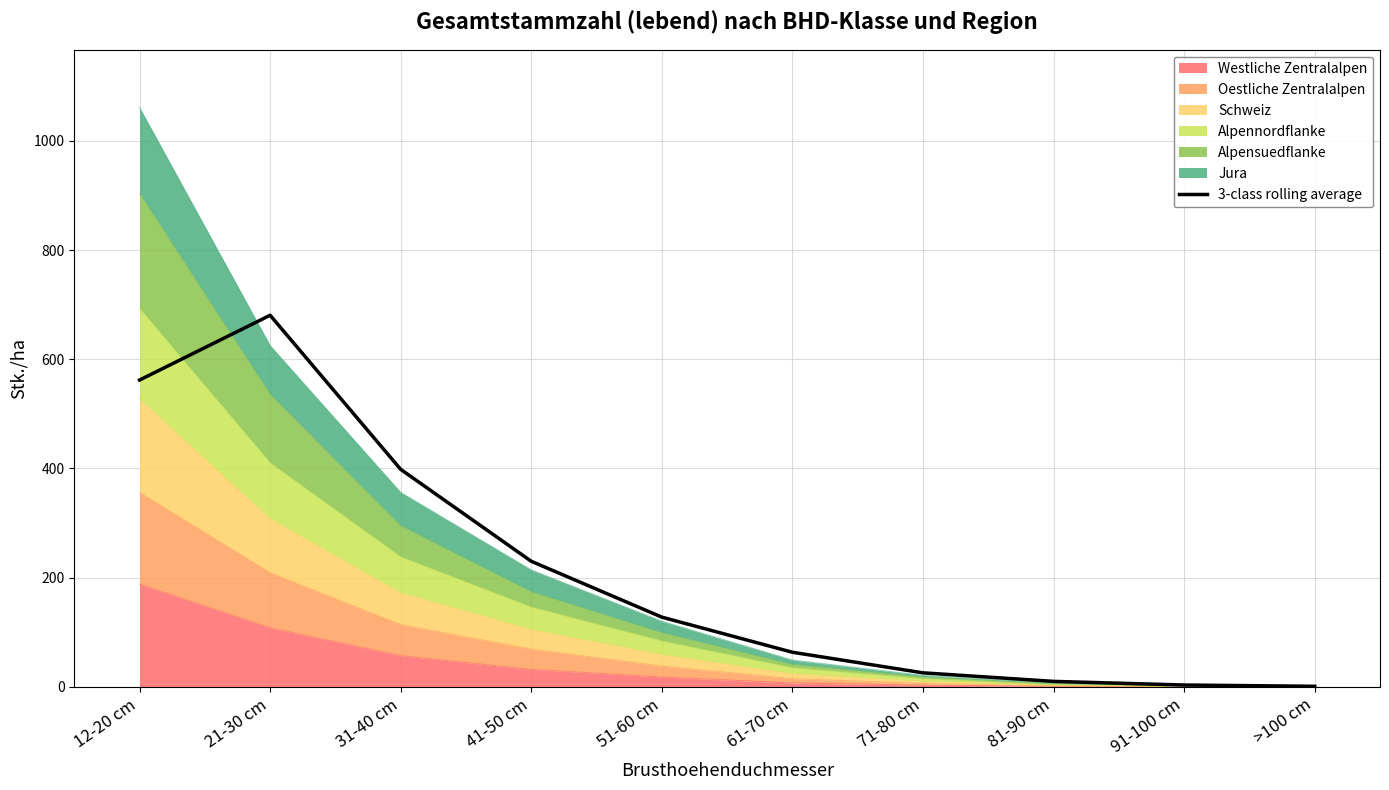

What is the label of the 7th point from the right?

41-50 cm